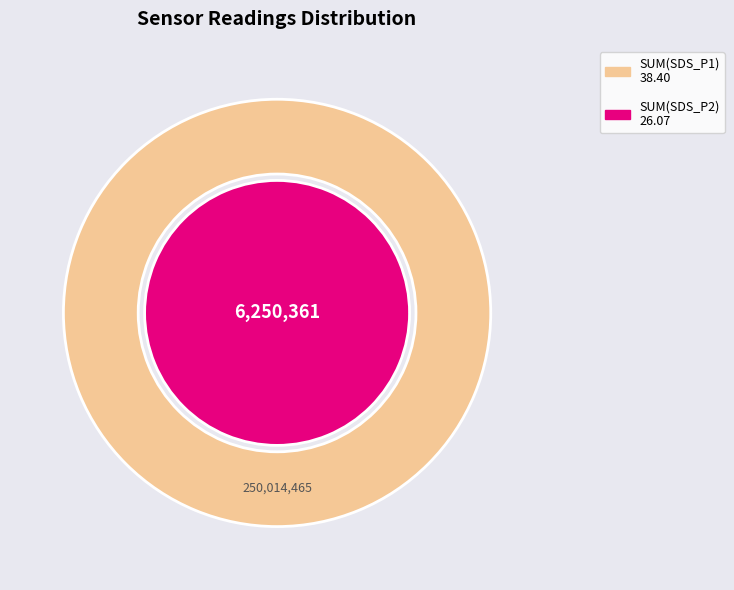

How many slices are in this pie chart?

2